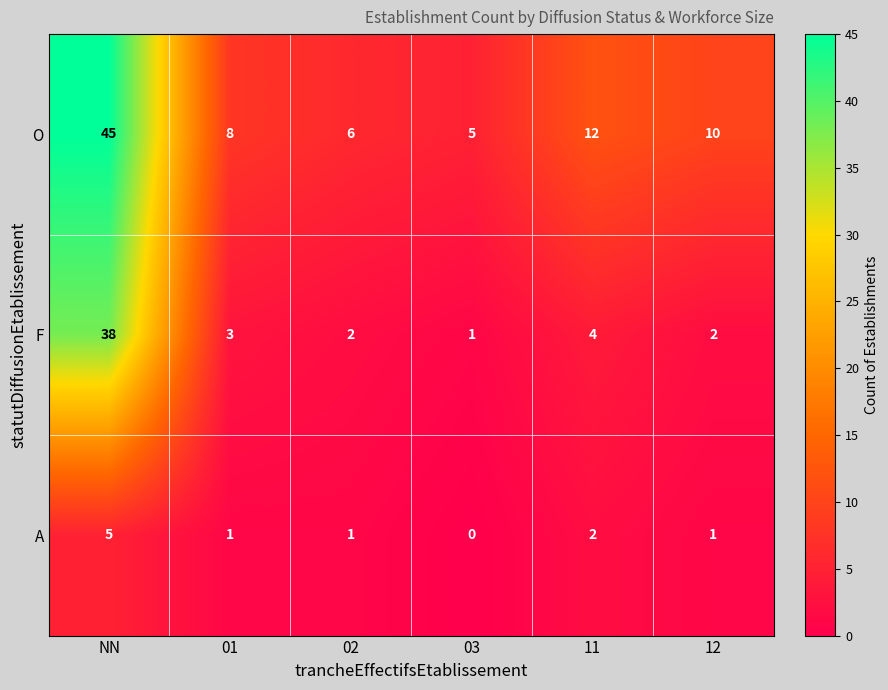

Is it true that A equals 3 at NN?

False